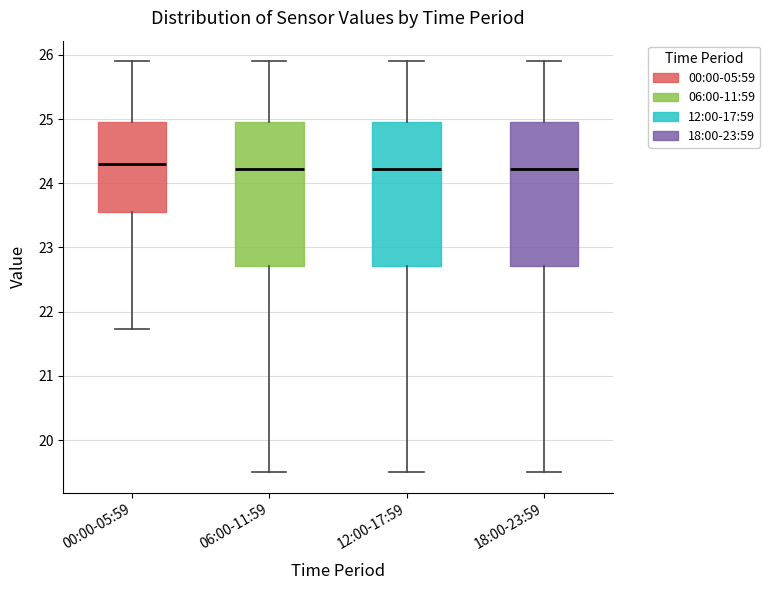

Where does the median line of the box for 00:00-05:59 sit on the y-axis? The values are not printed on the chart, so give them approximately, as read against the axis.

24.3